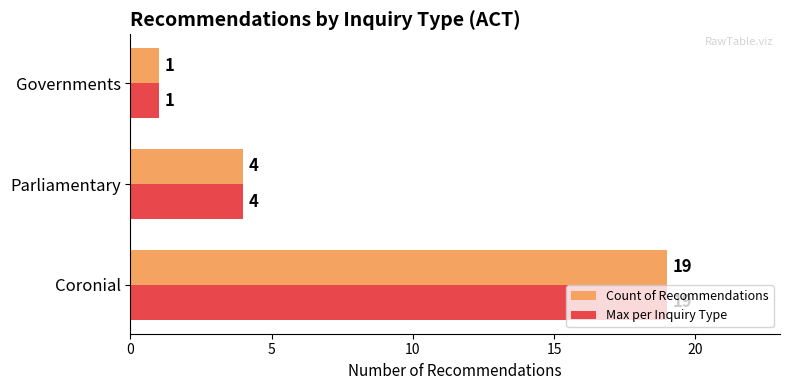

Where is Max per Inquiry Type nearest to the value 10?

Parliamentary